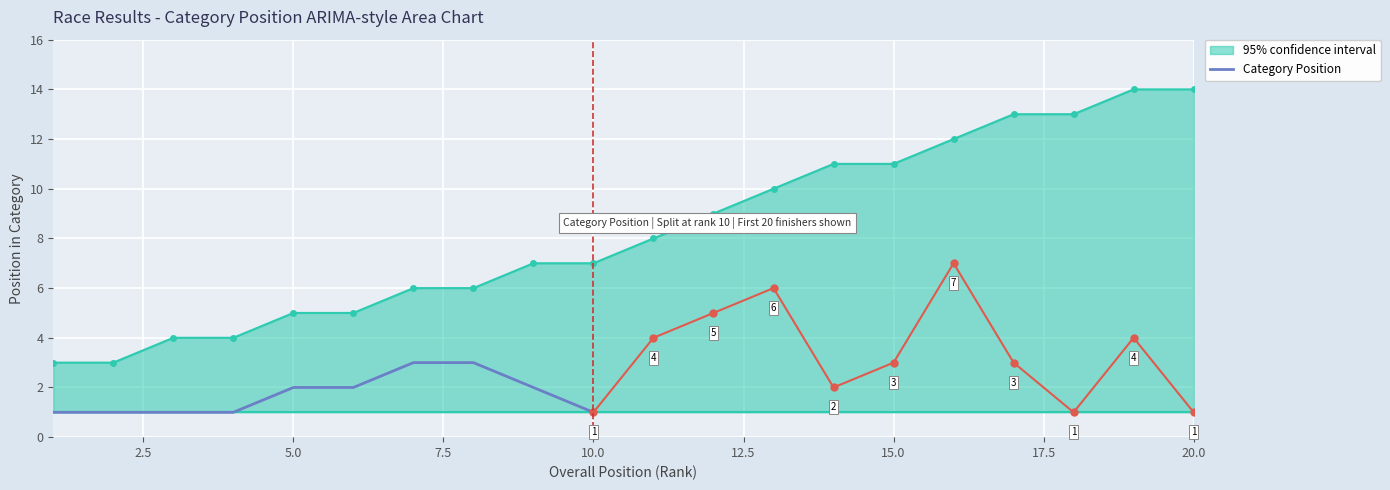

The value of Category Position at 5.0 is 3. True or false?

False